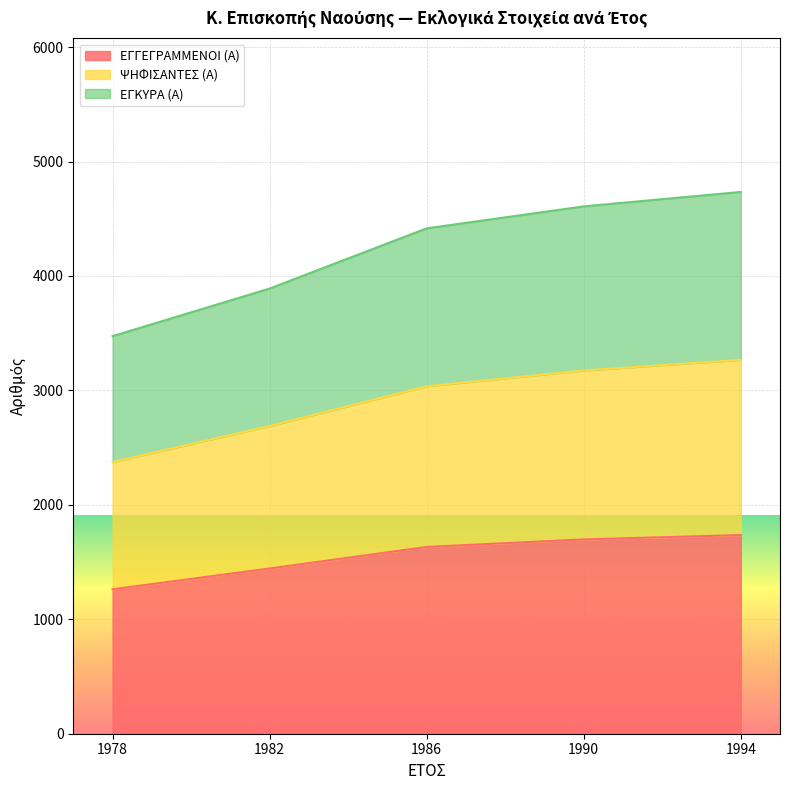

At which category does the chart reach its minimum across all series?

1978